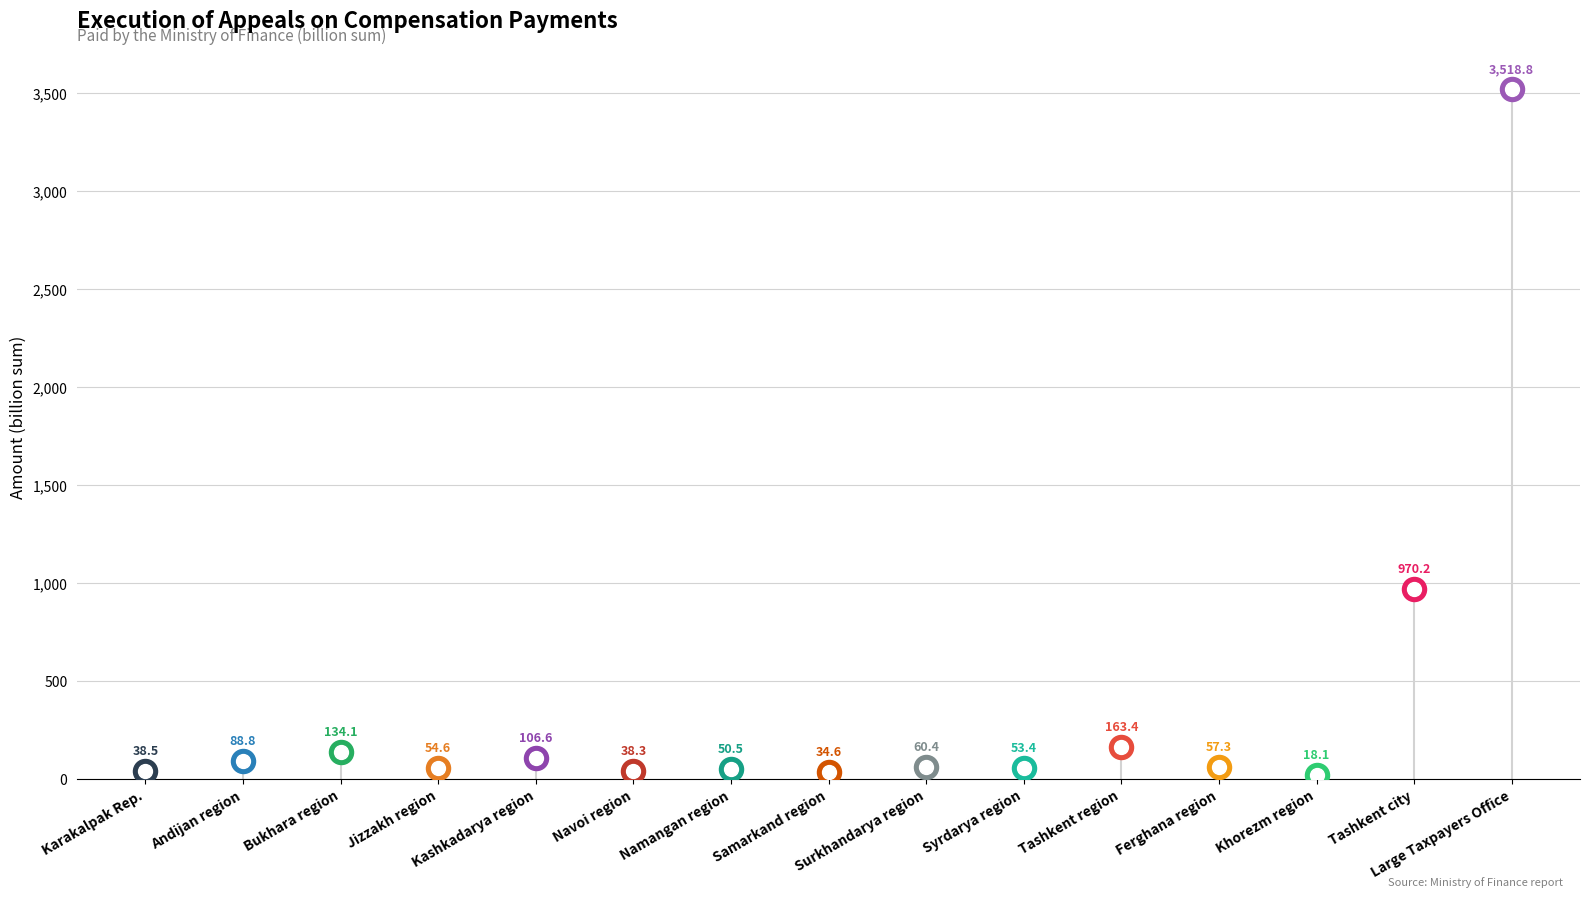

What is the ratio of the value at Khorezm region to the value at Andijan region?

0.2